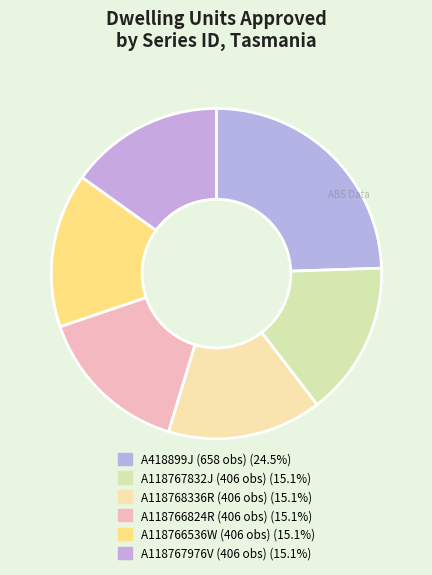

How many slices are in this pie chart?

6